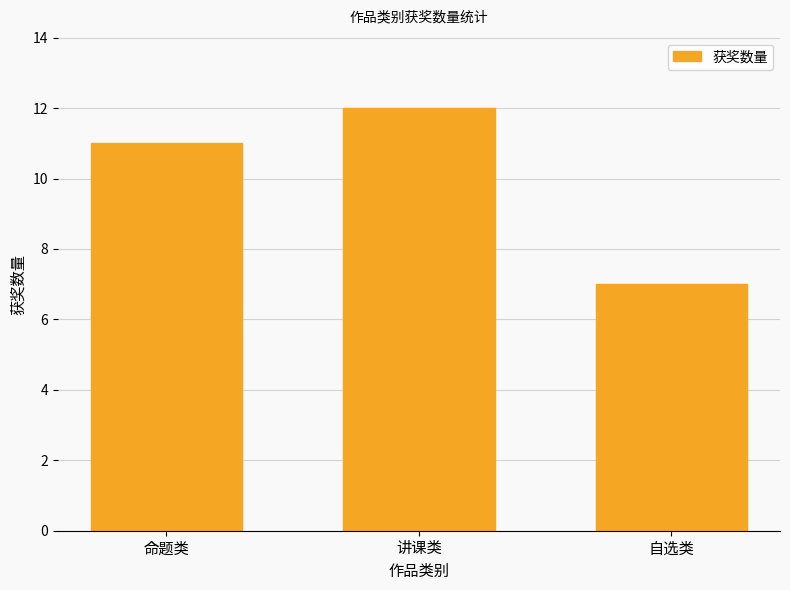

What position from the right is 命题类?

3